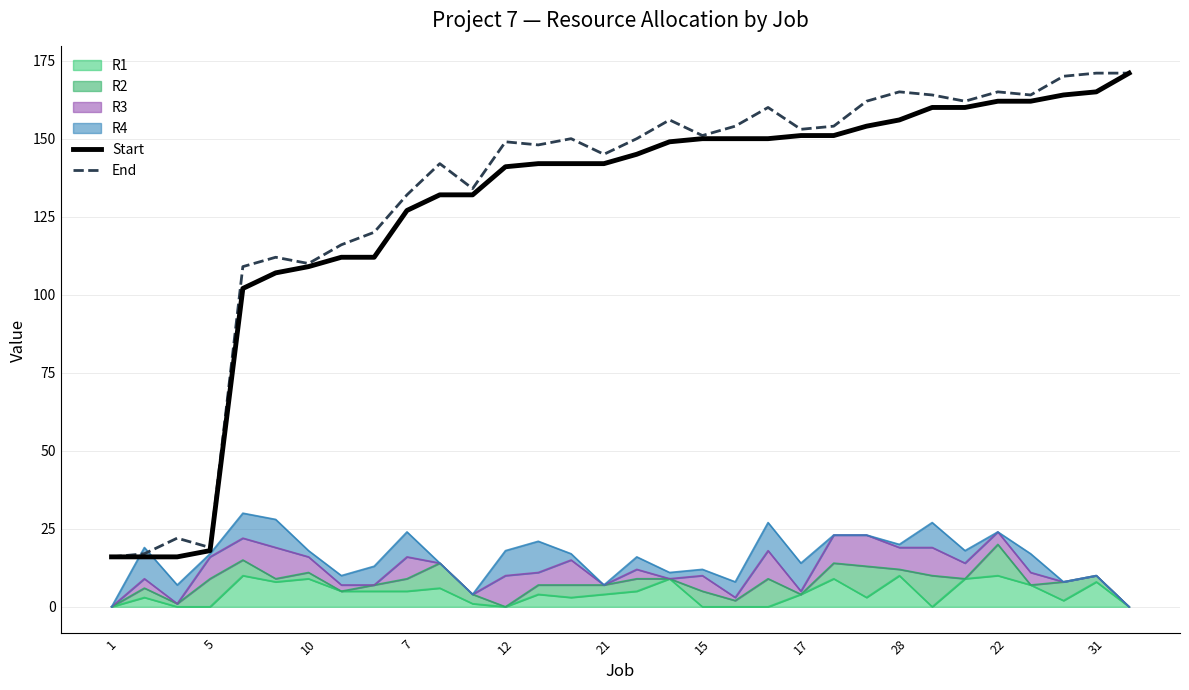

How many data points in Start are above 145?

15